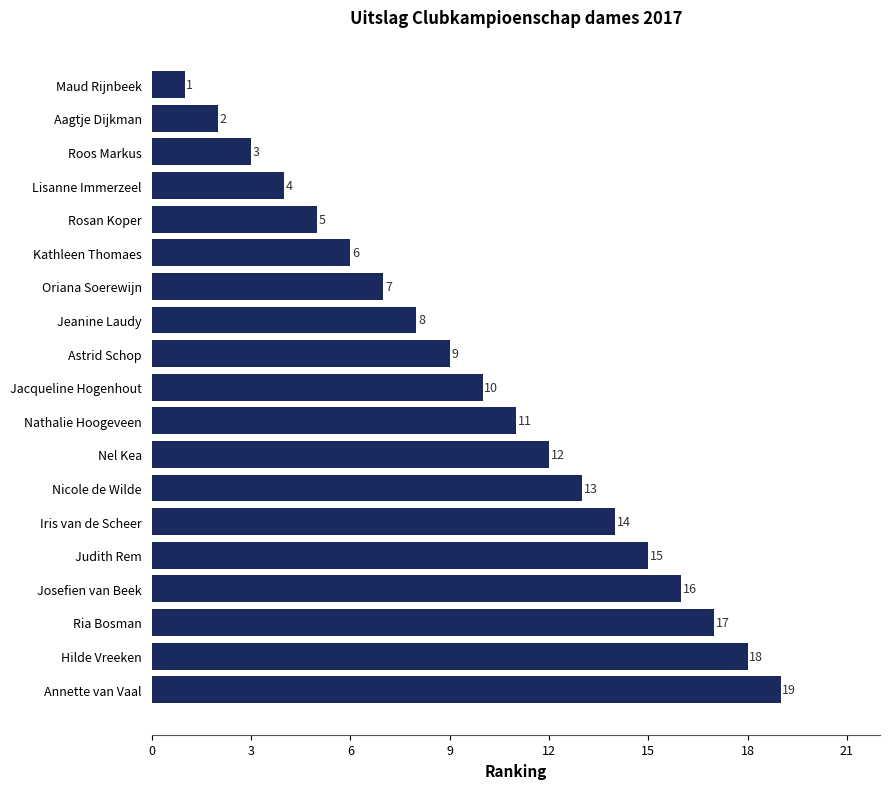

Which has a higher value, Hilde Vreeken or Annette van Vaal?

Annette van Vaal